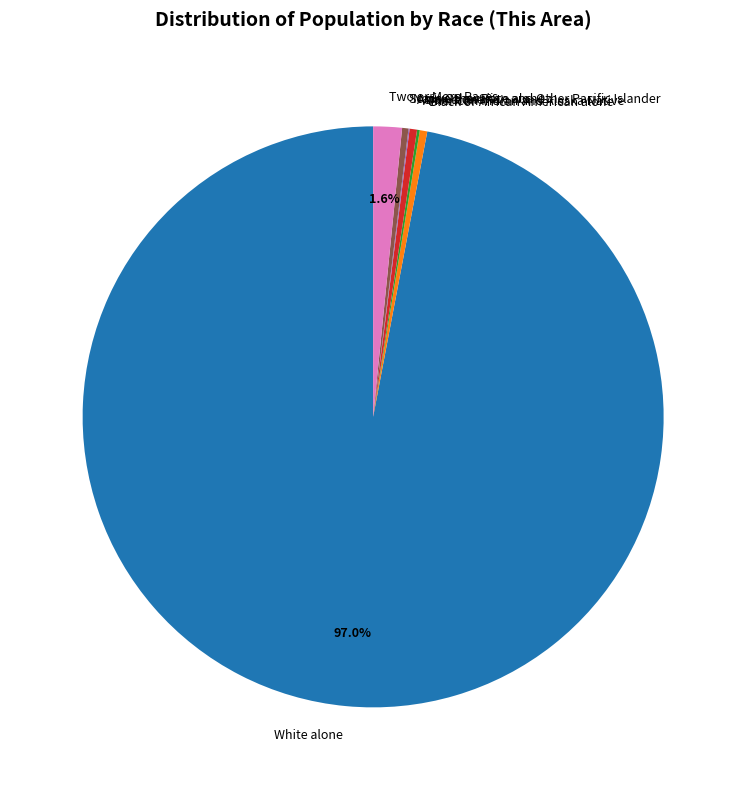

Is the sum of Two or More Races and Some Other Race alone greater than half?

No